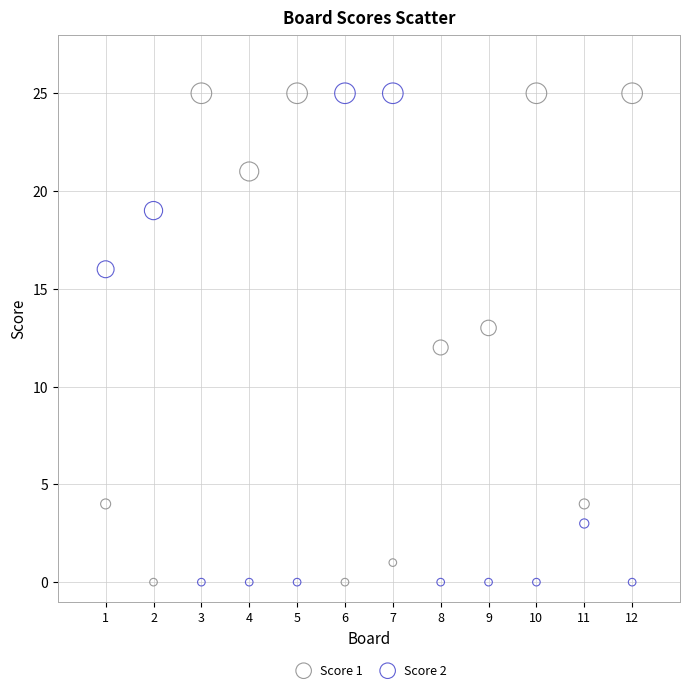

Across all data points, what is the range of X values (max minus min)?

11